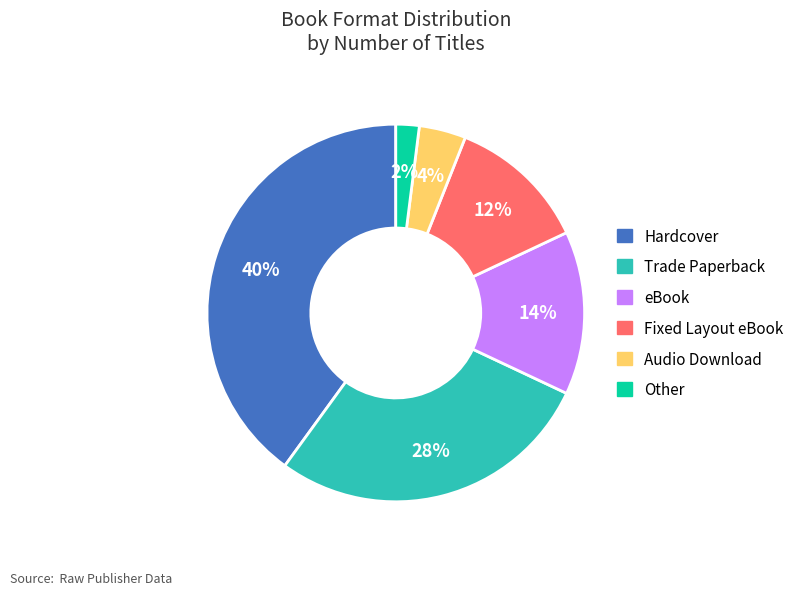

Which has a higher value, Hardcover or eBook?

Hardcover